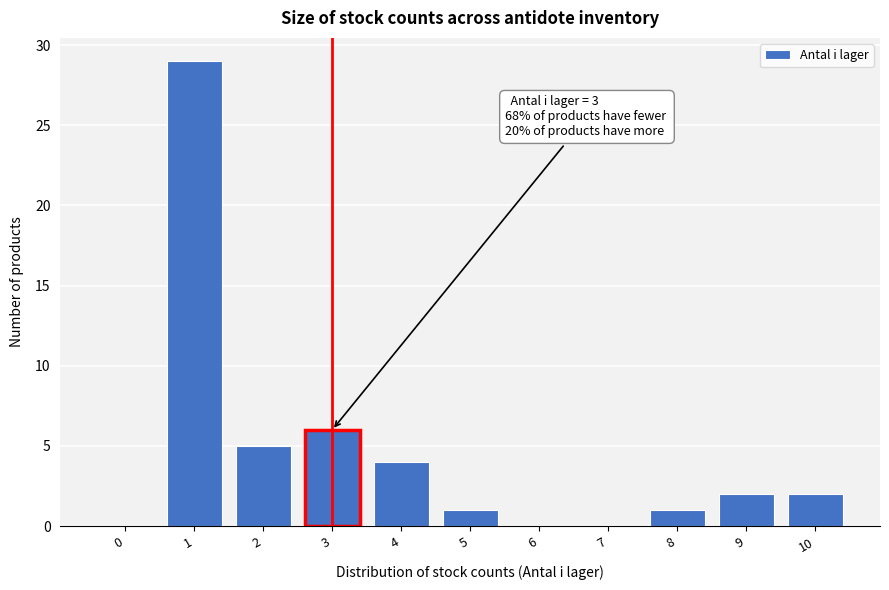

Reading left to right, what are all the values shown in this chart?

0=0	1=29	2=5	3=6	4=4	5=1	6=0	7=0	8=1	9=2	10=2